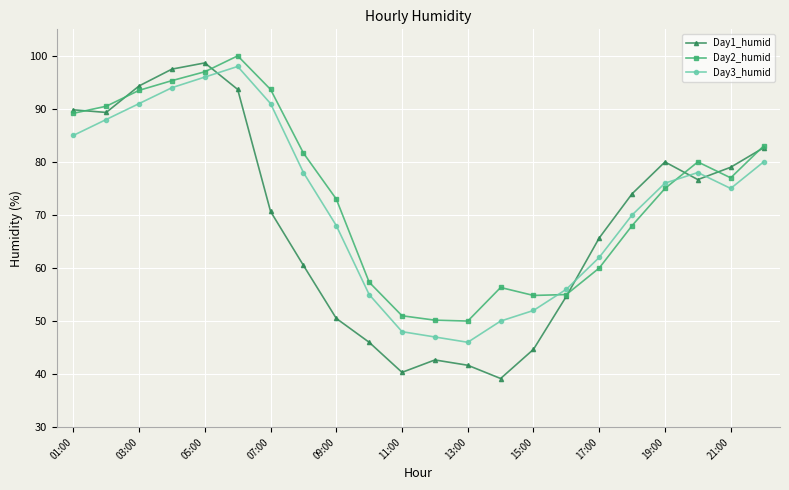

In Day1_humid, how many points are higher than both neighbors (excluding endpoints)?

3